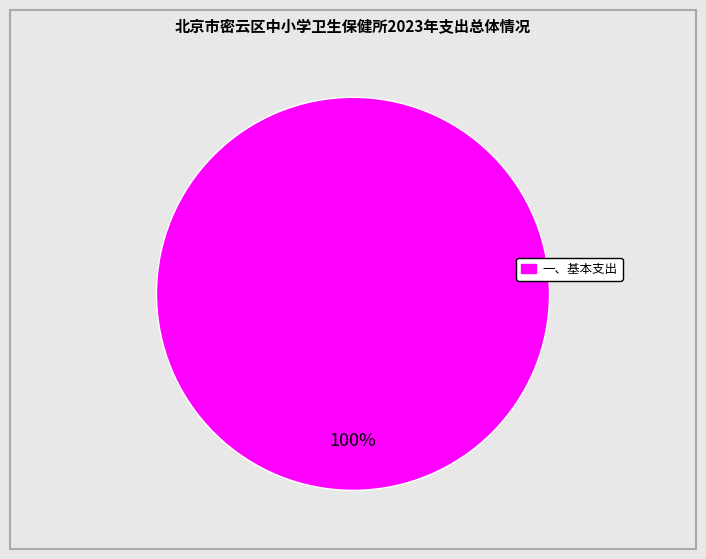

Does any single category account for the majority?

Yes